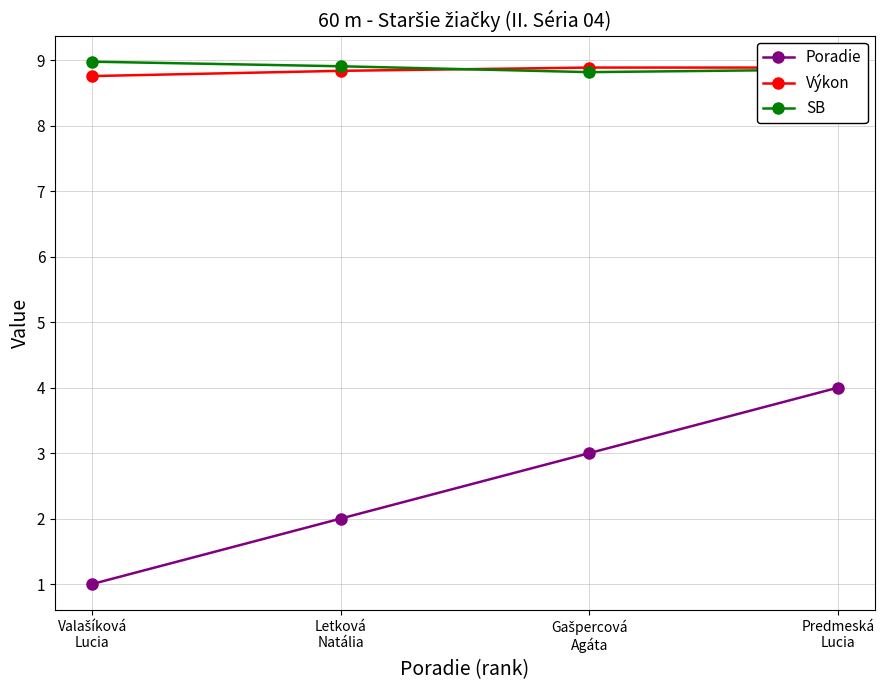

Where is SB nearest to the value 8?

Gašpercová
Agáta